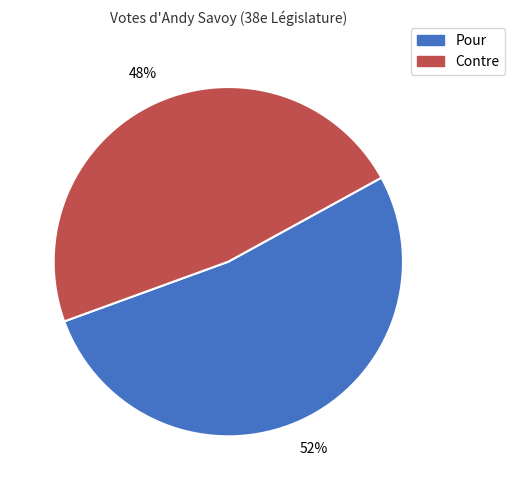

What is the largest slice in the pie chart?

Pour